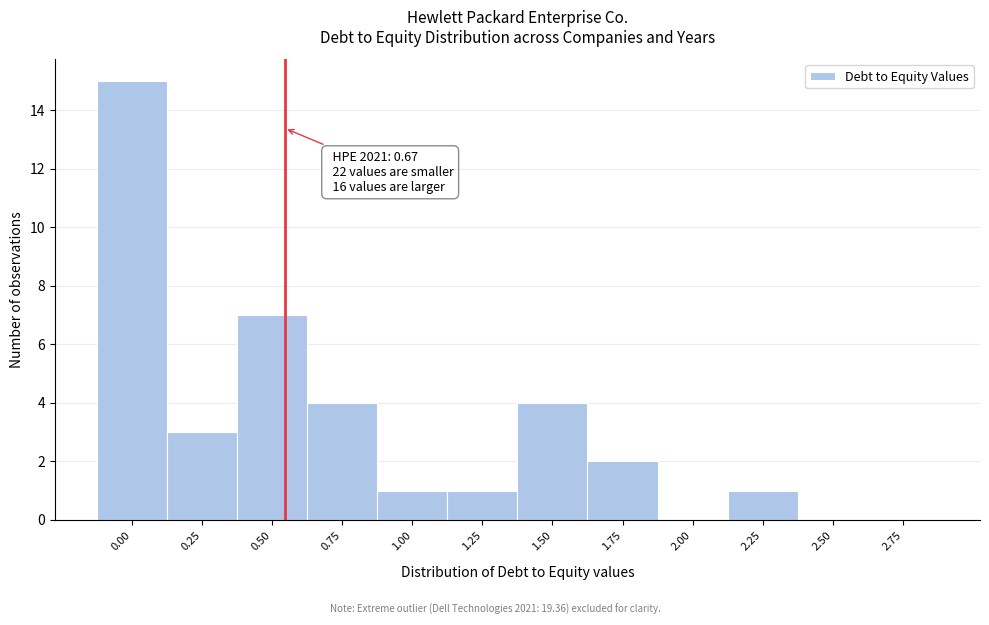

Reading right to left, what are all the values shown in this chart?

2.75=0	2.50=0	2.25=1	2.00=0	1.75=2	1.50=4	1.25=1	1.00=1	0.75=4	0.50=7	0.25=3	0.00=15